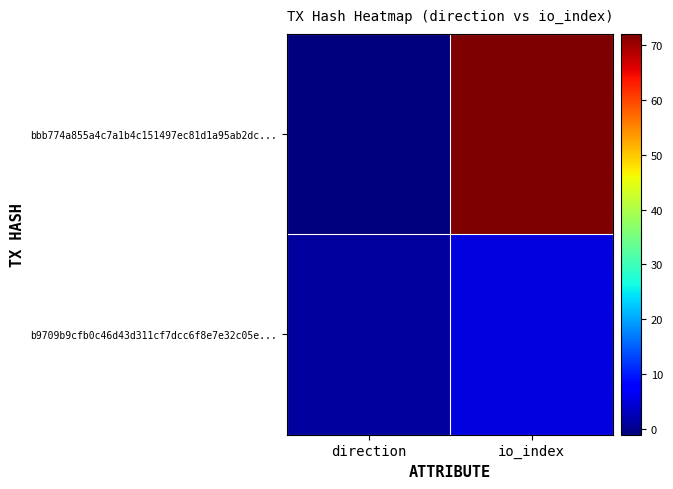

Reading left to right, extract all data points from this chart.

bbb774a855a4c7a1b4c151497ec81d1a95ab2dc...: direction=-1	io_index=72
b9709b9cfb0c46d43d311cf7dcc6f8e7e32c05e...: direction=1	io_index=5